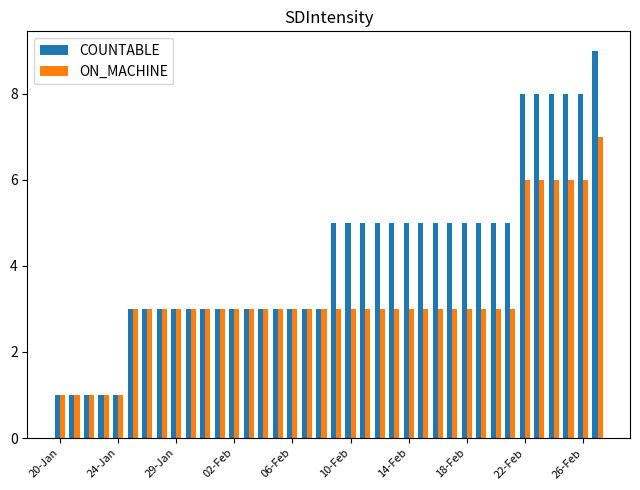

Rank the series by their average value, from lowest to highest.

ON_MACHINE, COUNTABLE